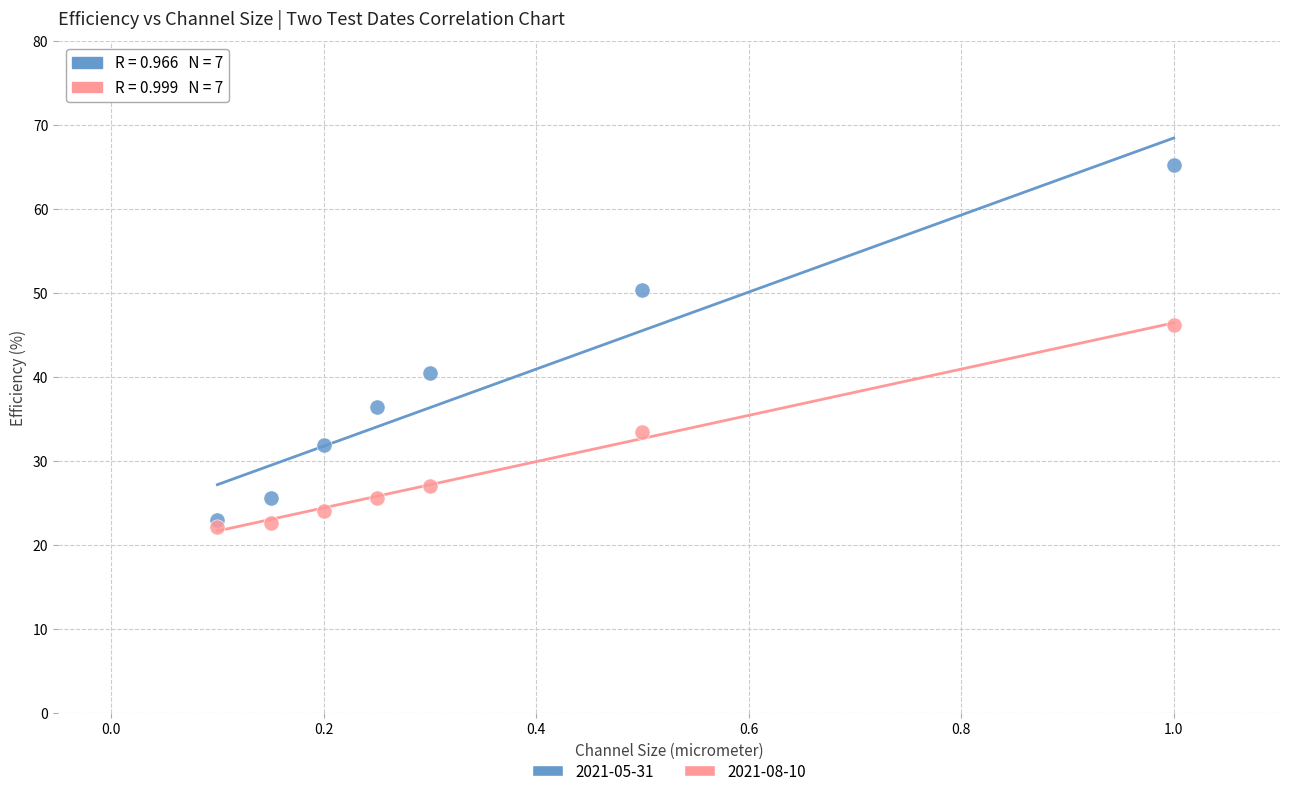

Across all data points, what is the range of Y values (max minus min)?

43.1